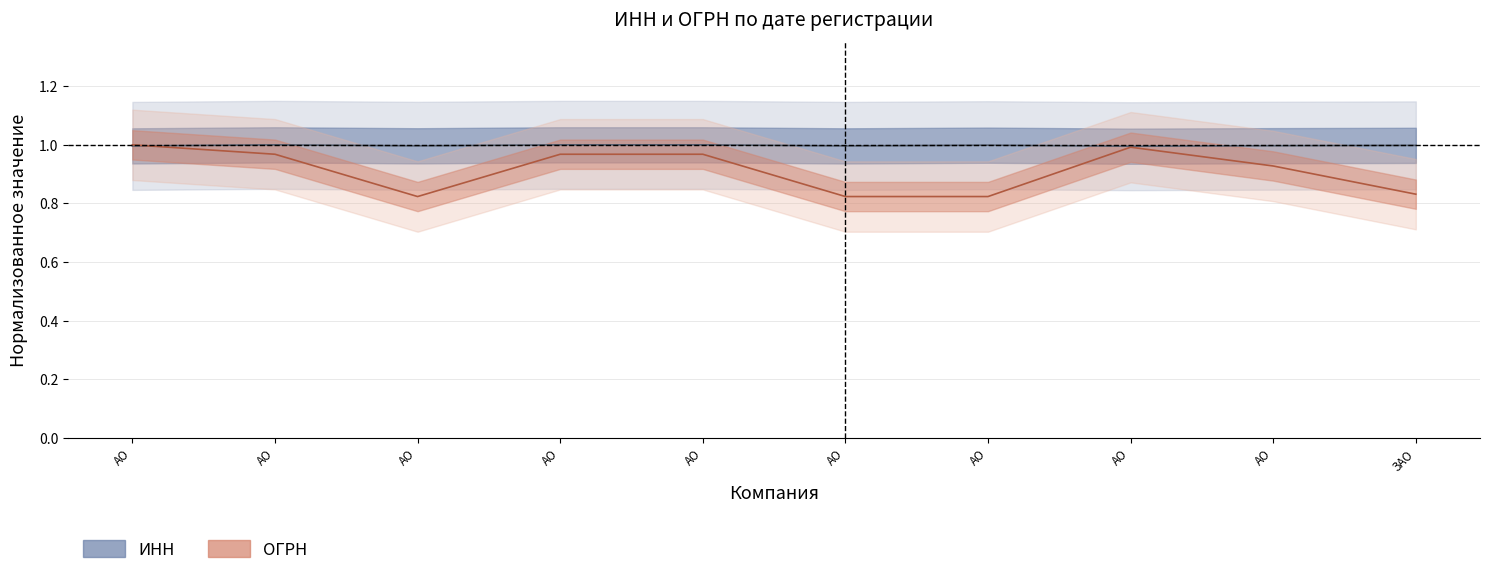

Does the chart display data point markers on the line(s)?

No